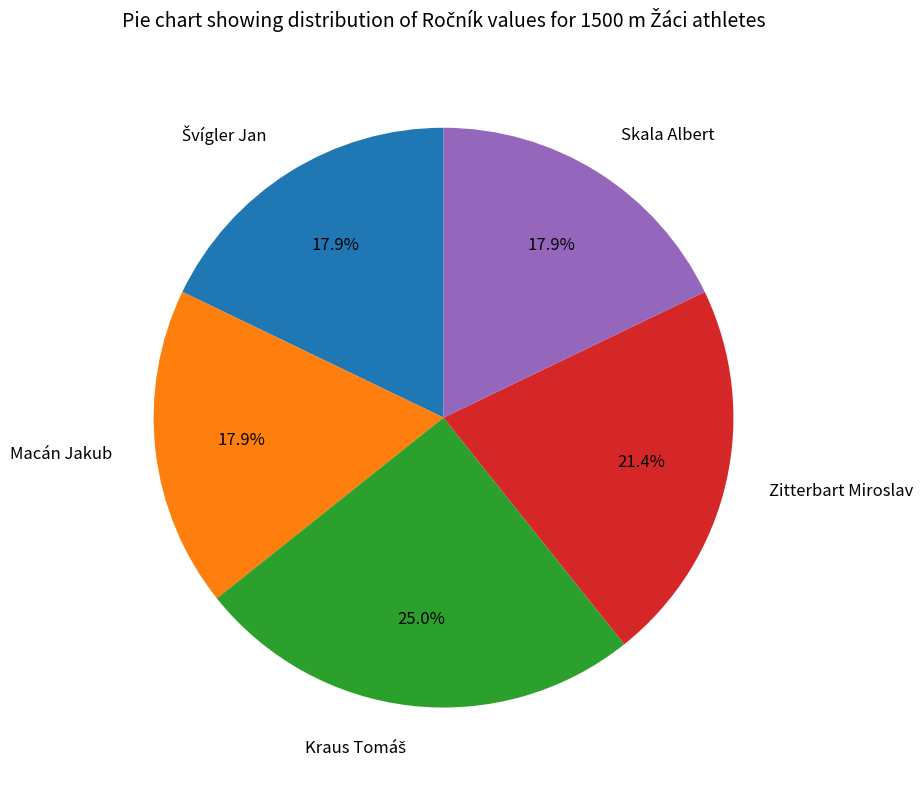

How many slices are in this pie chart?

5